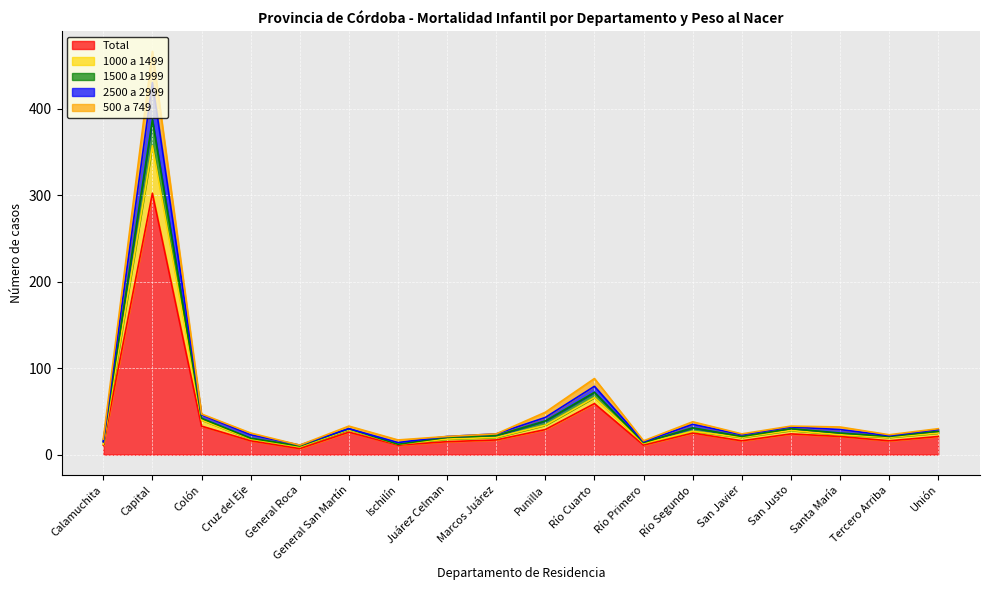

Reading left to right, what are all the values shown in this chart?

Total: Calamuchita=11	Capital=302	Colón=33	Cruz del Eje=16	General Roca=7	General San Martín=26	Ischilín=11	Juárez Celman=15	Marcos Juárez=17	Punilla=29	Río Cuarto=59	Río Primero=11	Río Segundo=25	San Javier=16	San Justo=24	Santa María=21	Tercero Arriba=16	Unión=21
1000 a 1499: Calamuchita=12	Capital=357	Colón=40	Cruz del Eje=18	General Roca=9	General San Martín=29	Ischilín=12	Juárez Celman=18	Marcos Juárez=20	Punilla=34	Río Cuarto=66	Río Primero=13	Río Segundo=27	San Javier=20	San Justo=28	Santa María=23	Tercero Arriba=20	Unión=25
1500 a 1999: Calamuchita=18	Capital=466	Colón=47	Cruz del Eje=25	General Roca=11	General San Martín=33	Ischilín=17	Juárez Celman=21	Marcos Juárez=24	Punilla=49	Río Cuarto=88	Río Primero=16	Río Segundo=38	San Javier=24	San Justo=33	Santa María=32	Tercero Arriba=23	Unión=30
2500 a 2999: Calamuchita=15	Capital=430	Colón=46	Cruz del Eje=23	General Roca=11	General San Martín=30	Ischilín=14	Juárez Celman=21	Marcos Juárez=24	Punilla=43	Río Cuarto=79	Río Primero=15	Río Segundo=35	San Javier=23	San Justo=32	Santa María=29	Tercero Arriba=22	Unión=29
500 a 749: Calamuchita=15	Capital=387	Colón=42	Cruz del Eje=19	General Roca=10	General San Martín=30	Ischilín=12	Juárez Celman=20	Marcos Juárez=22	Punilla=39	Río Cuarto=72	Río Primero=14	Río Segundo=31	San Javier=21	San Justo=30	Santa María=25	Tercero Arriba=21	Unión=27